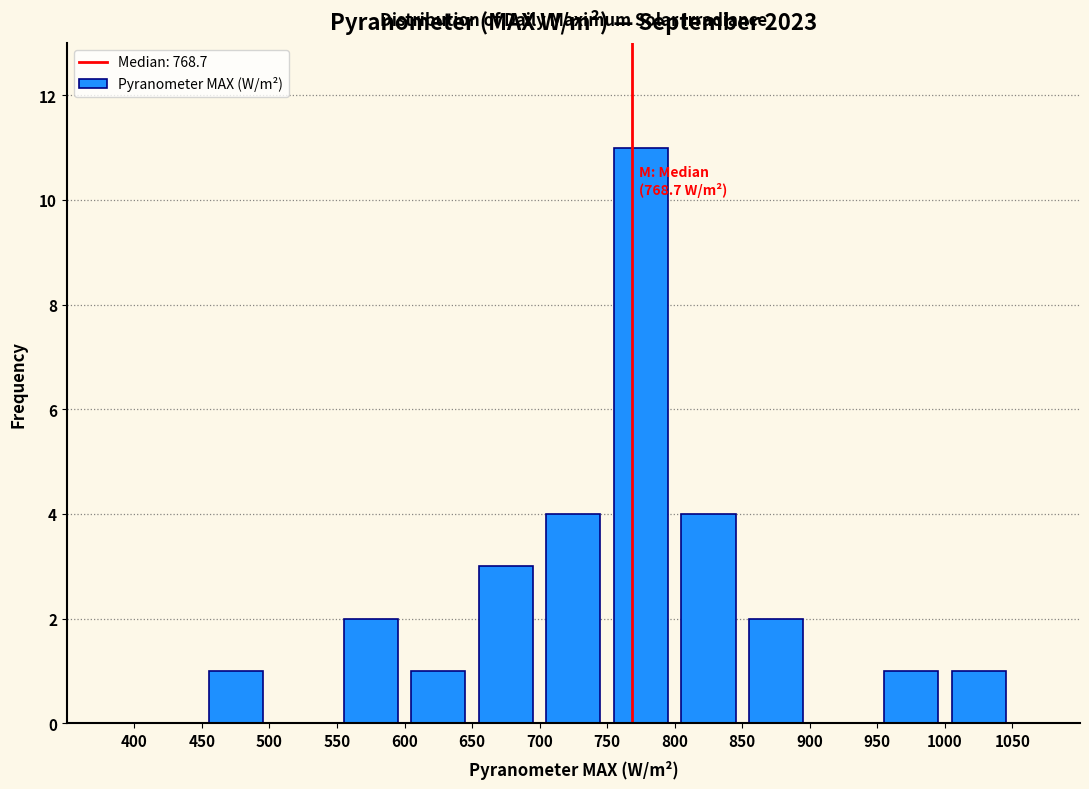

Which range on the x-axis has the tallest bar?

750 to 800